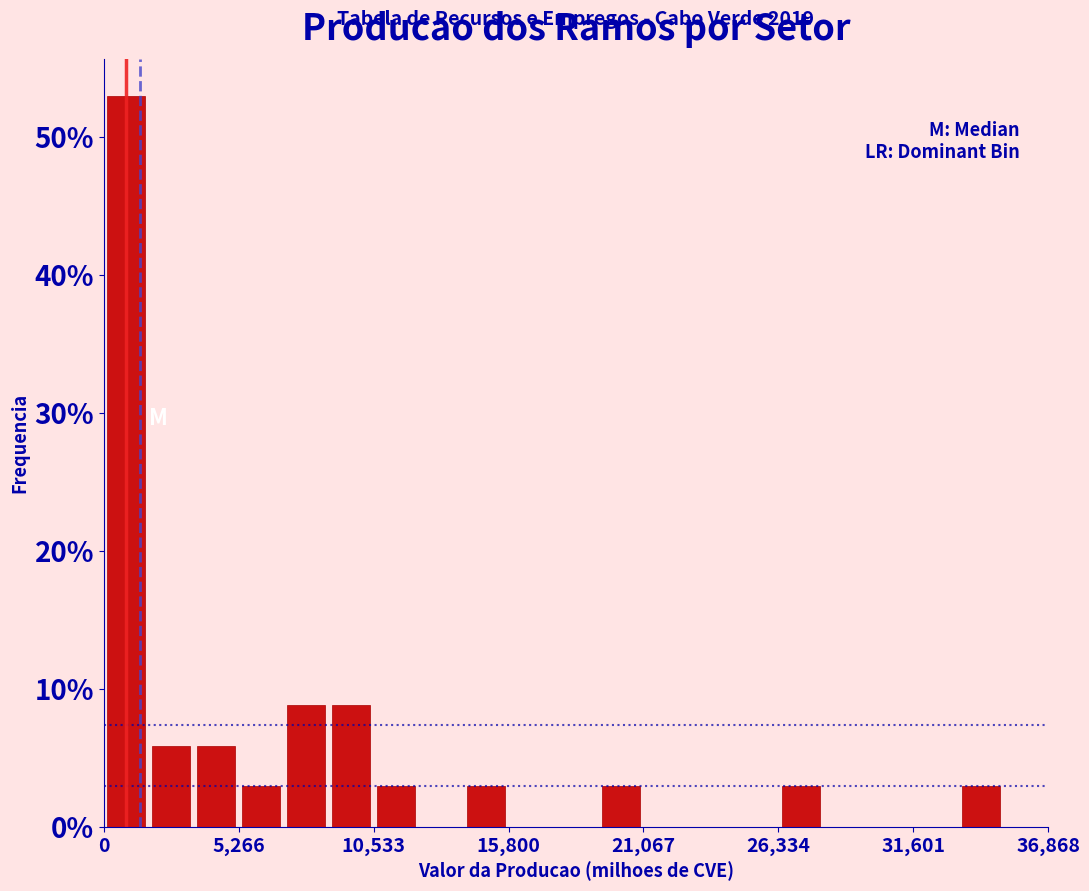

Around what value on the x-axis is the tallest bar? Give the approximate position of its centre, as read against the axis.

1000